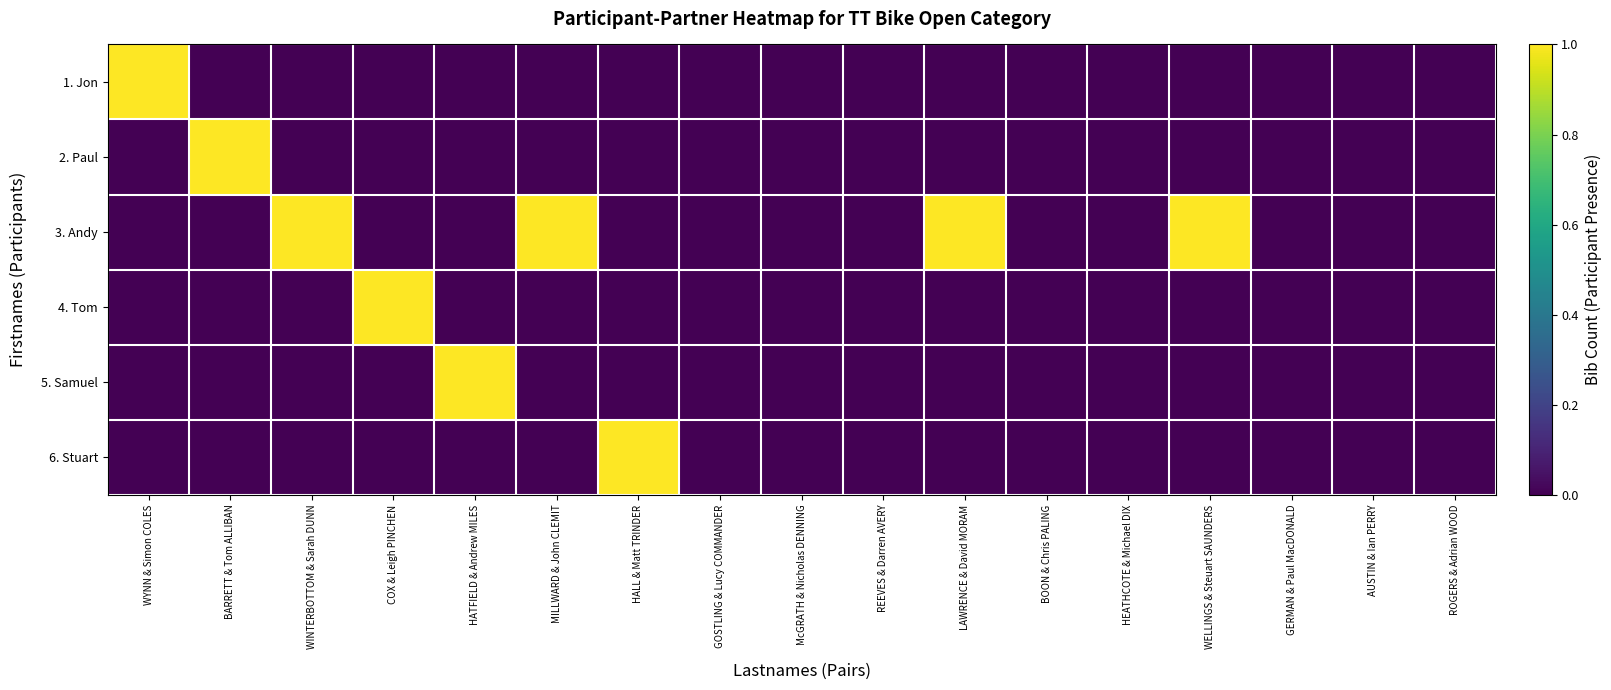

Which has a higher value, ROGERS & Adrian WOOD or REEVES & Darren AVERY?

ROGERS & Adrian WOOD